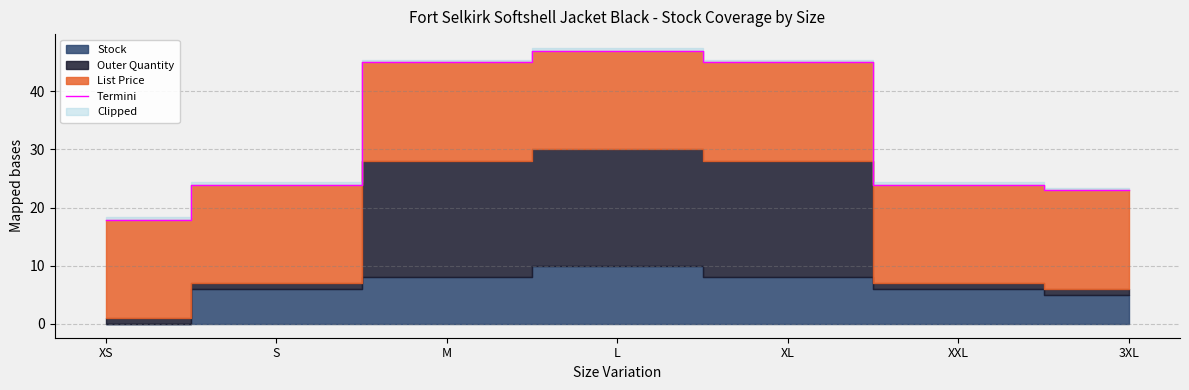

What is the maximum value shown in the chart?

47.0